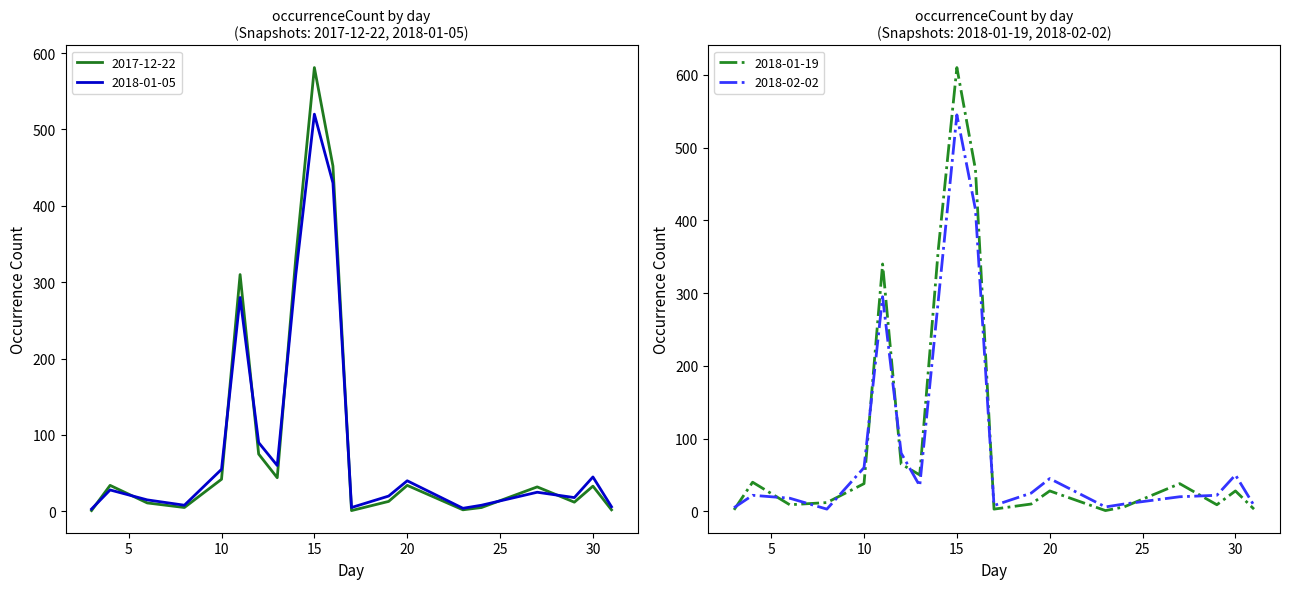

Is this an area chart (filled region under the line)?

No